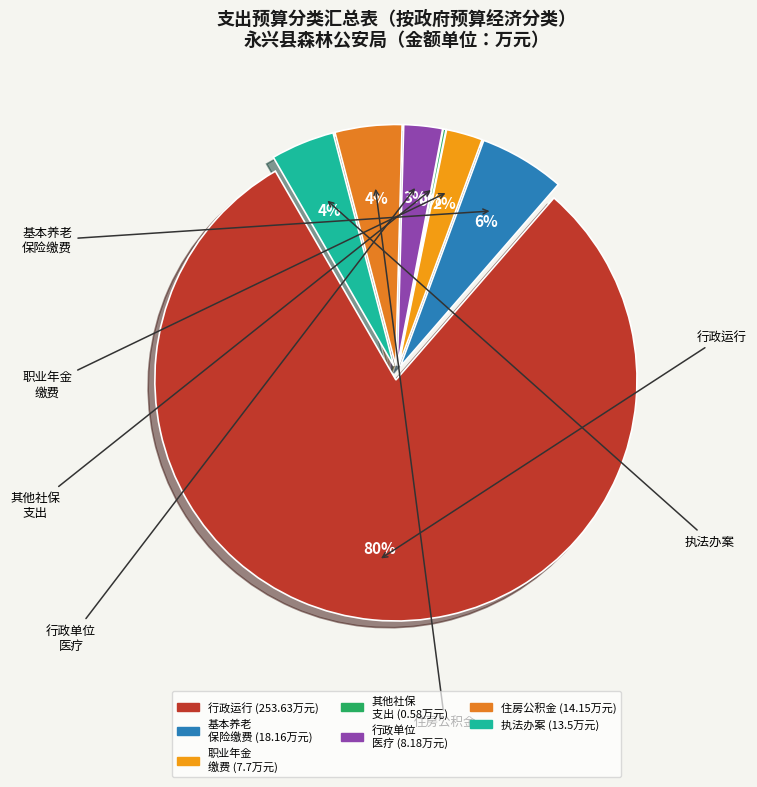

To the nearest percent, what is the difference between the largest and smallest slice percentages?

80%